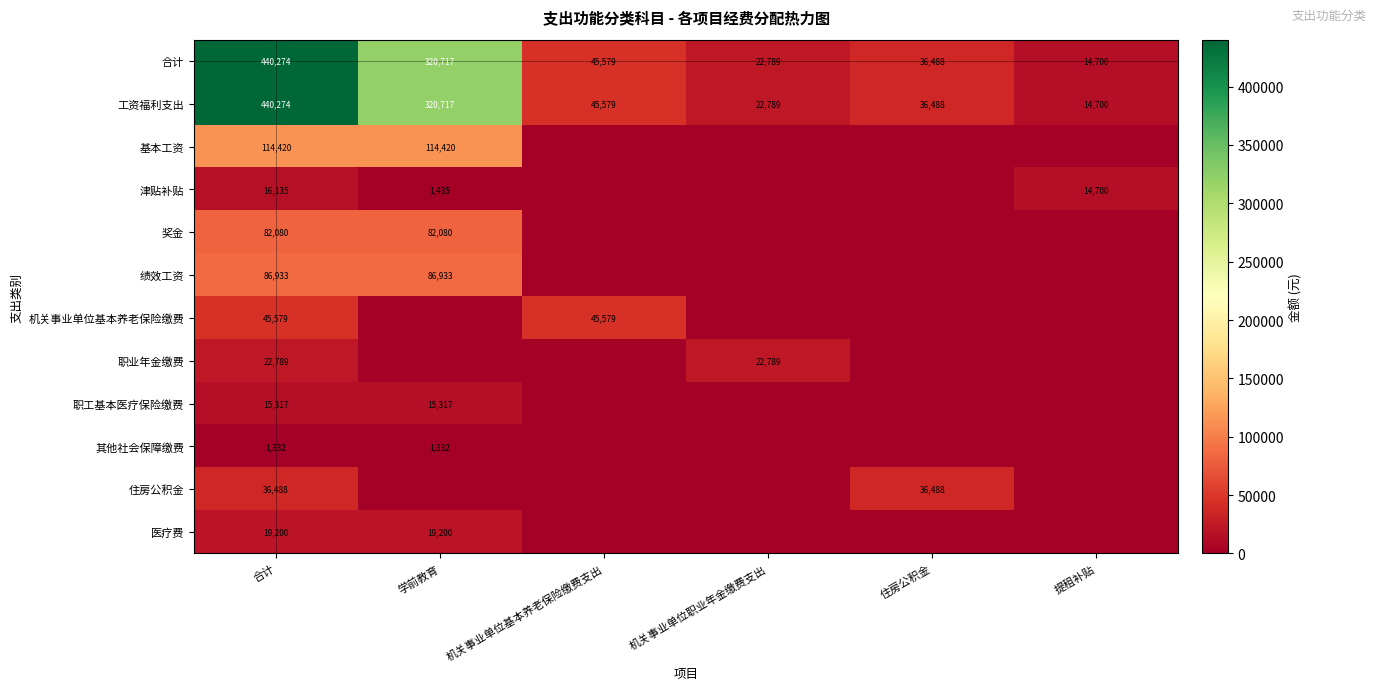

Count the number of categories in the chart.

6